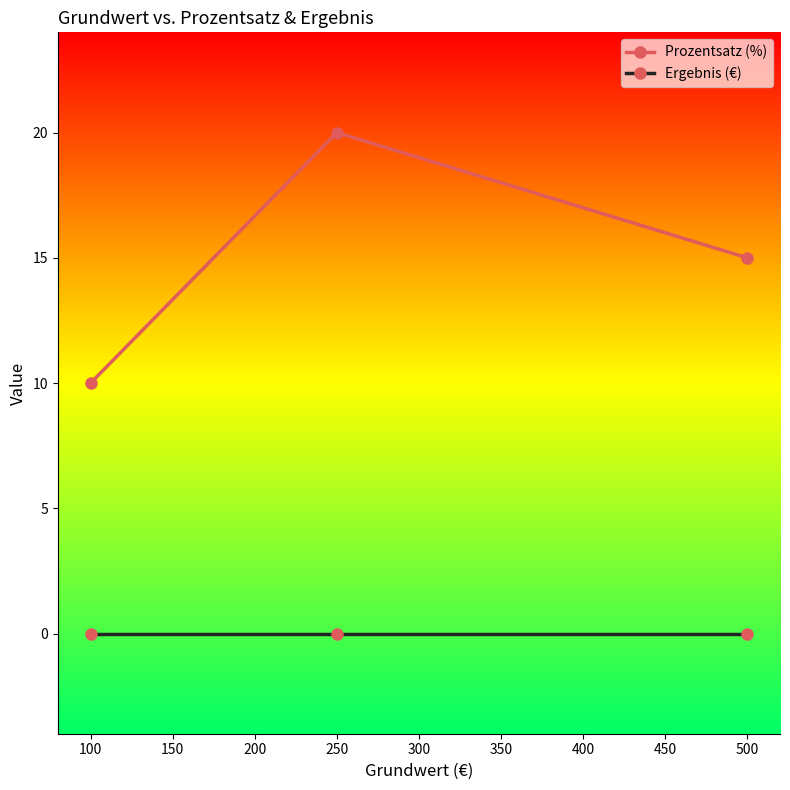

What are all the series names shown in the legend?

Prozentsatz (%), Ergebnis (€)